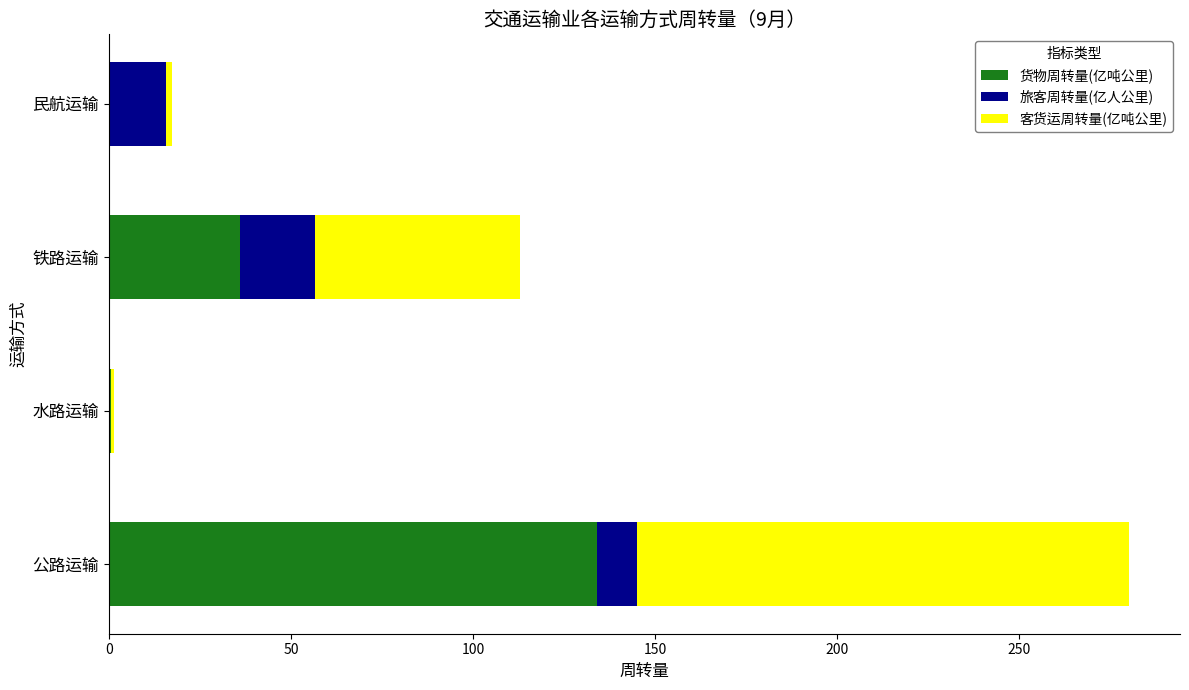

What is the total value across all series at 铁路运输?

113.0